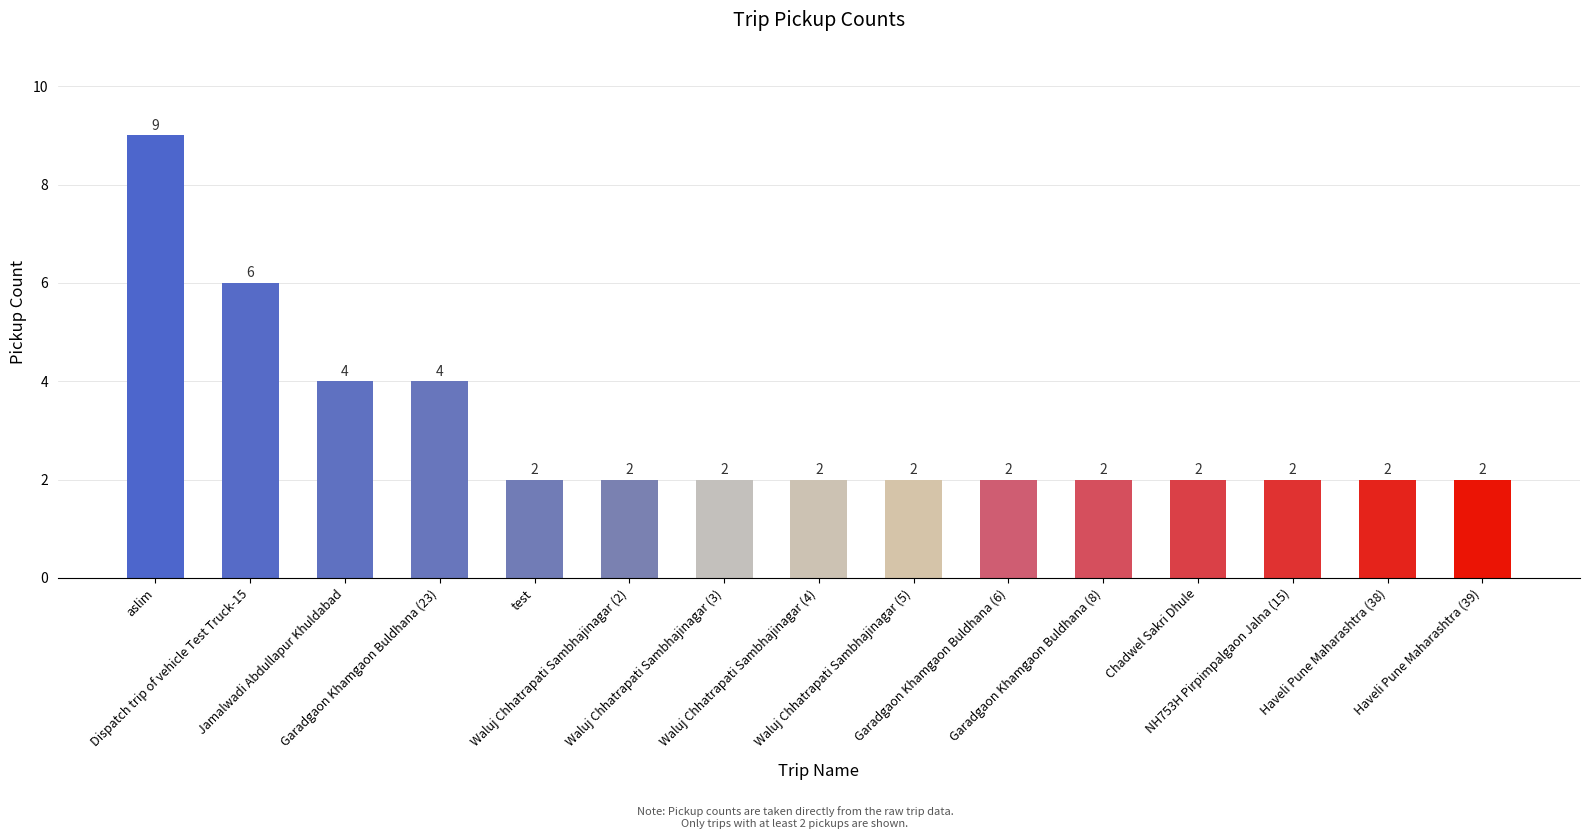

What is the label of the 2nd bar from the left?

Dispatch trip of vehicle Test Truck-15